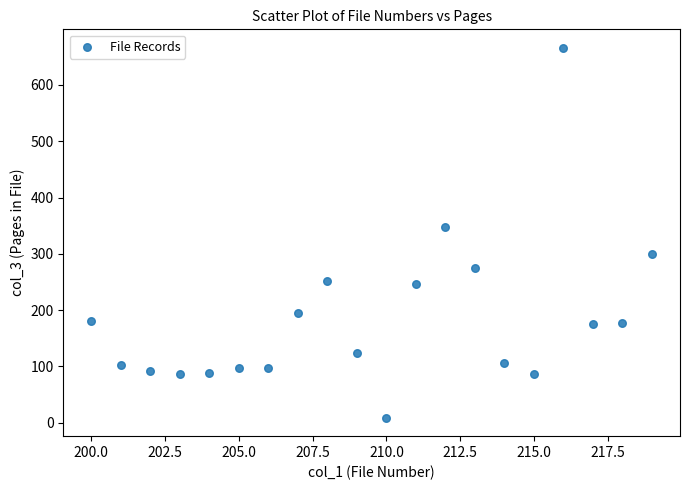

What Y value in the scatter plot is closest to 337?

348